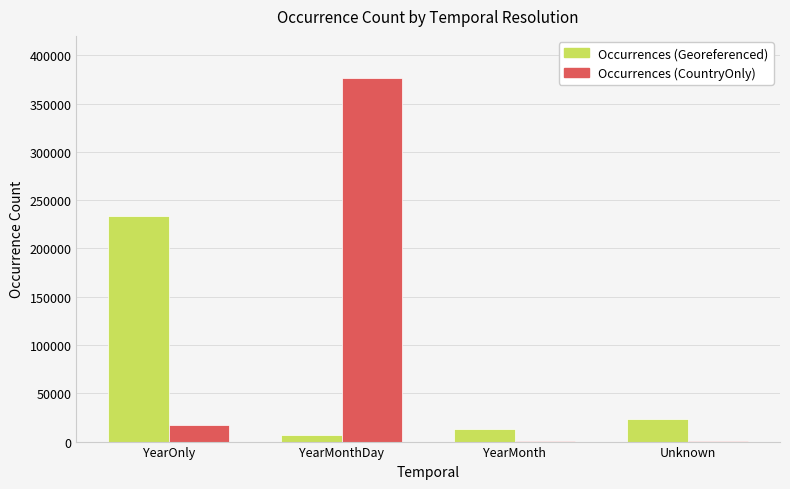

Between YearOnly and YearMonth, which series saw the biggest shift?

Occurrences (Georeferenced)